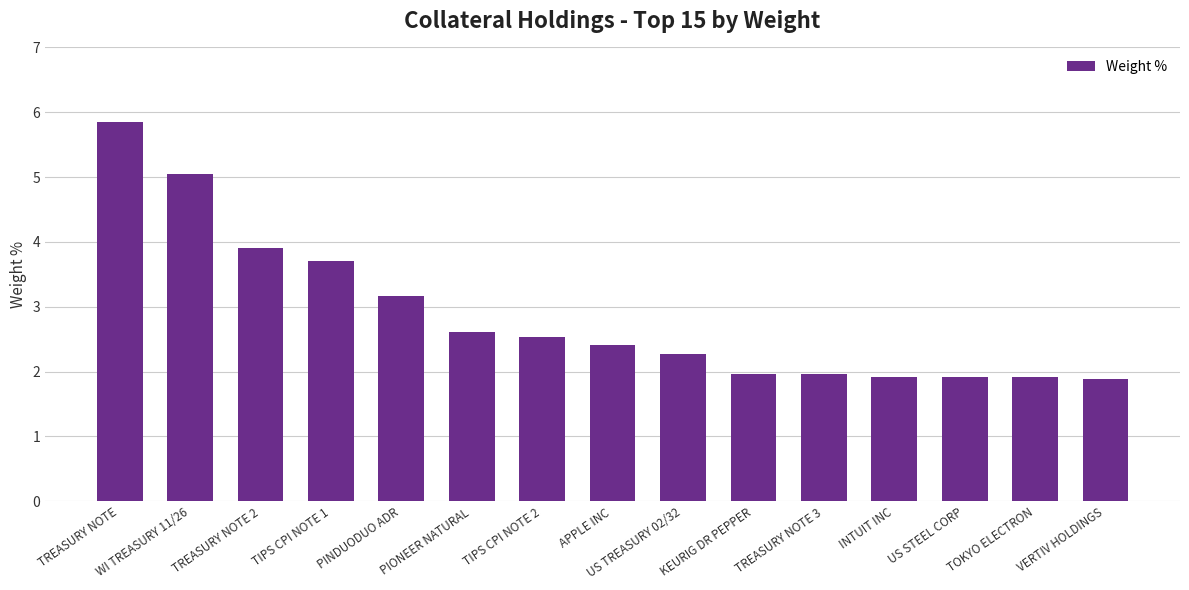

The value at TIPS CPI NOTE 2 is 2.5. True or false?

True